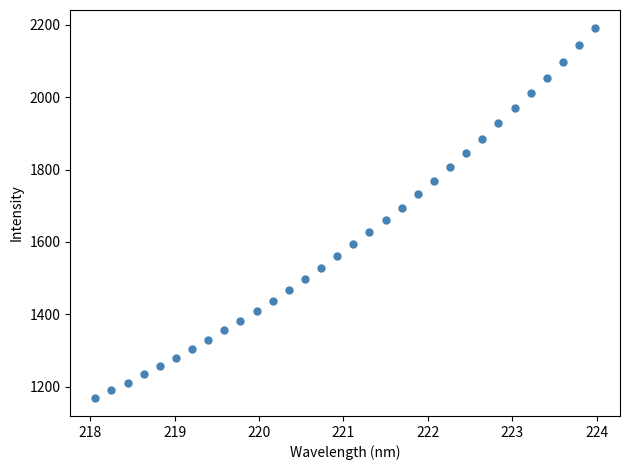

What is the range of Y values (max minus min)?

1020.3